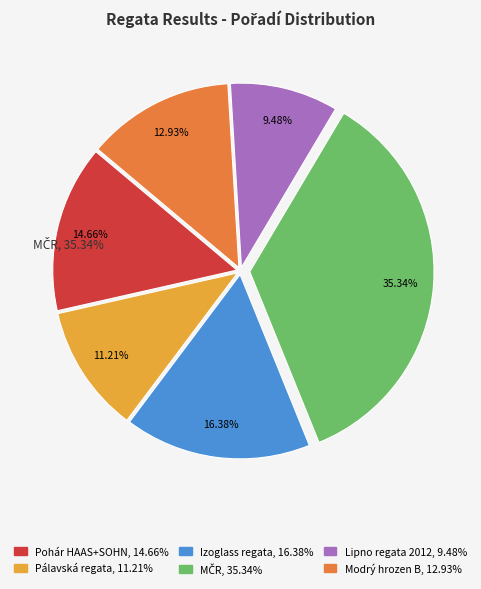

Is there any slice that represents more than half of the pie?

No